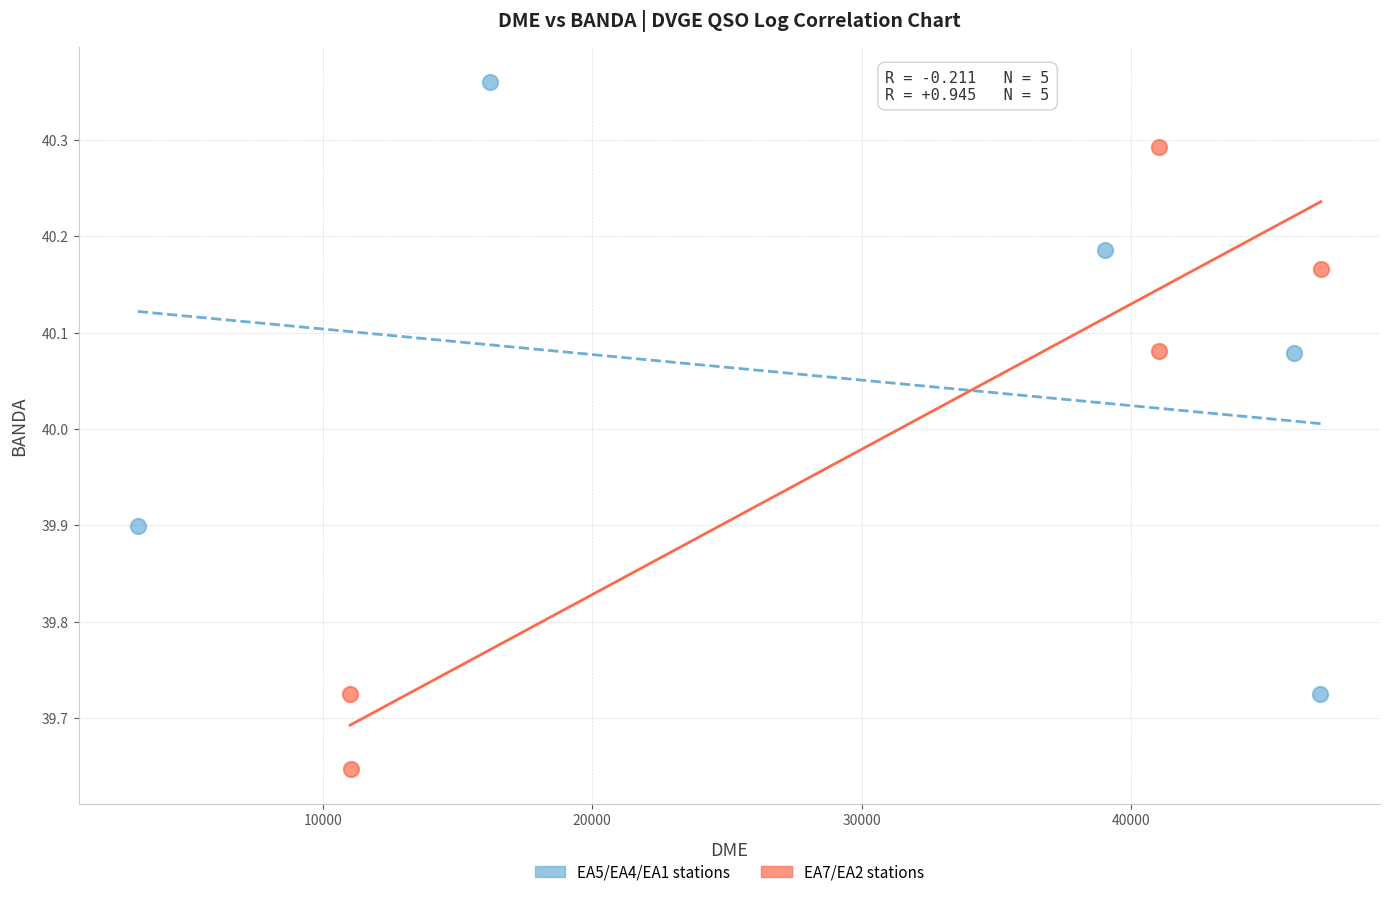

Which series contains the lowest Y value?

EA7/EA2 stations